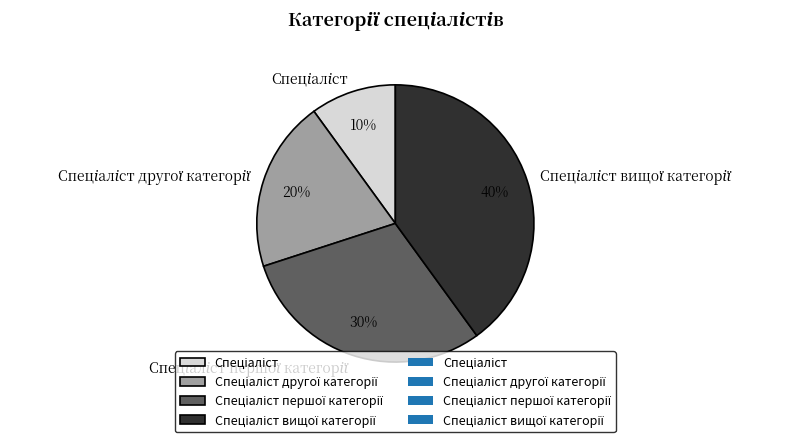

Does any single category account for the majority?

No